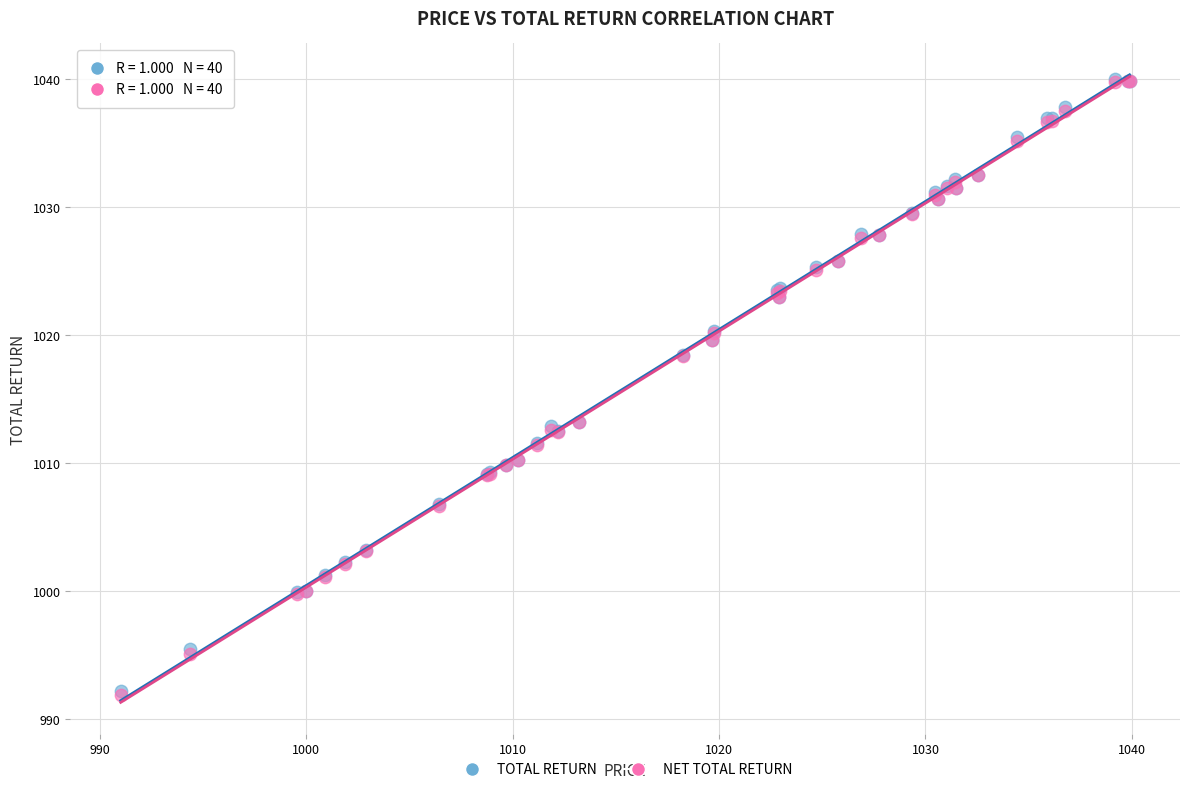

What are all the series names shown in the legend?

TOTAL RETURN, NET TOTAL RETURN